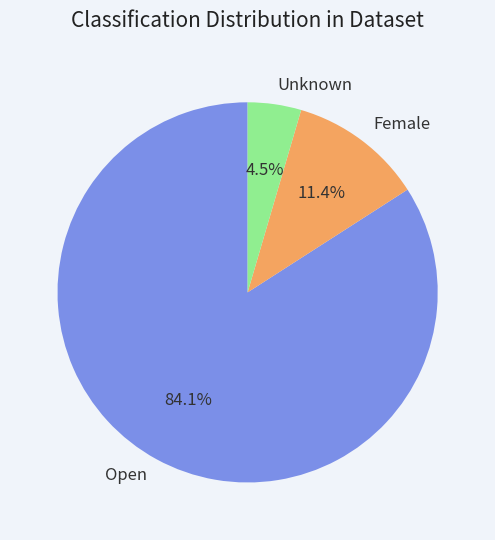

Approximately how many times larger is the value at Female compared to Unknown?

2.5